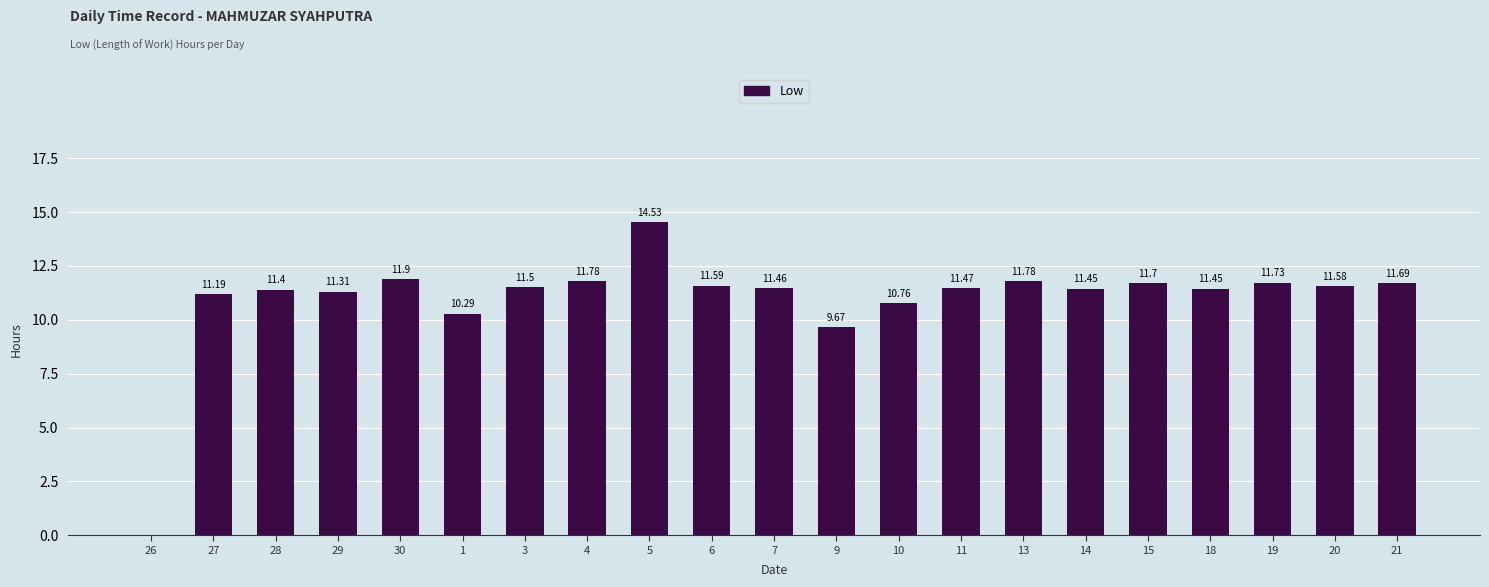

Is it true that the value at 18 is 7.1?

False